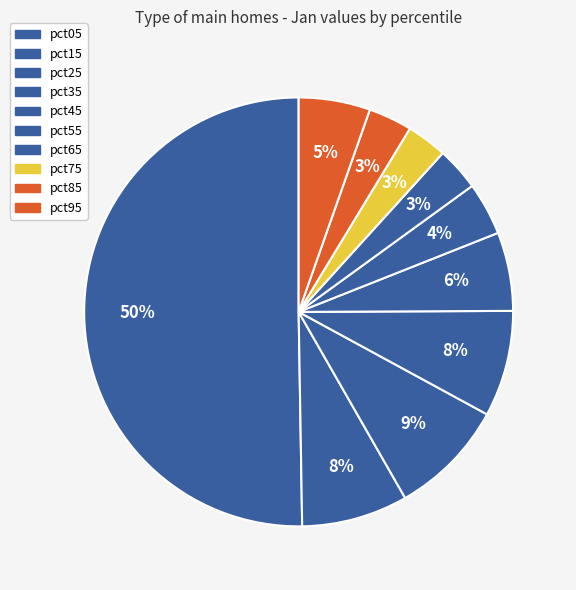

Rank the categories by value from highest to lowest.

pct05, pct25, pct15, pct35, pct45, pct95, pct55, pct85, pct65, pct75